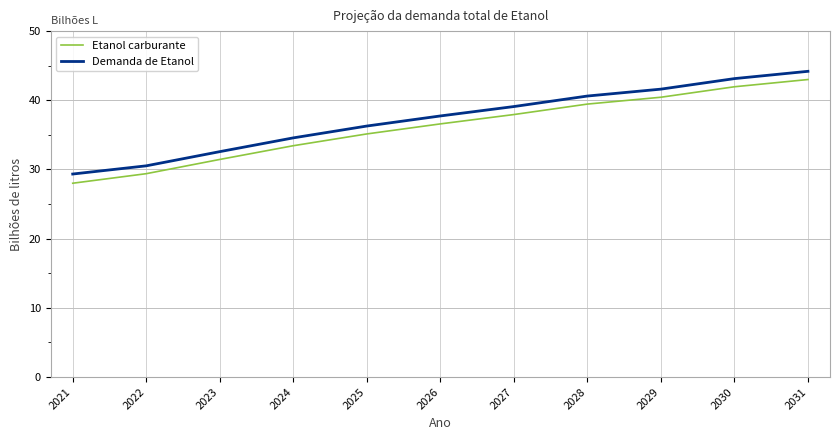

Where does the Etanol carburante series first go above 36?

2026